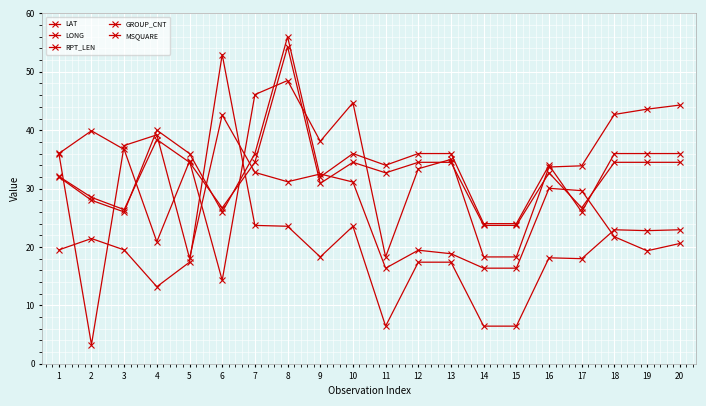

After their last crossing, which series has the higher values: GROUP_CNT or RPT_LEN?

GROUP_CNT